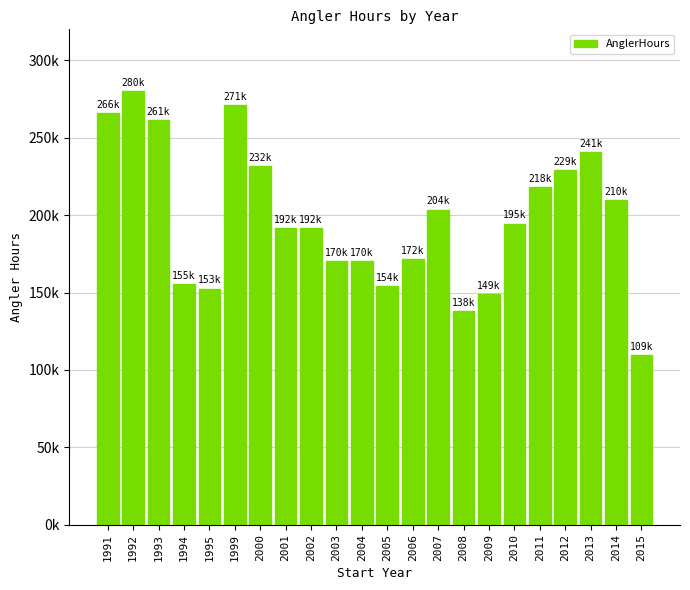

What is the value of the 22nd bar from the left?

109408.6